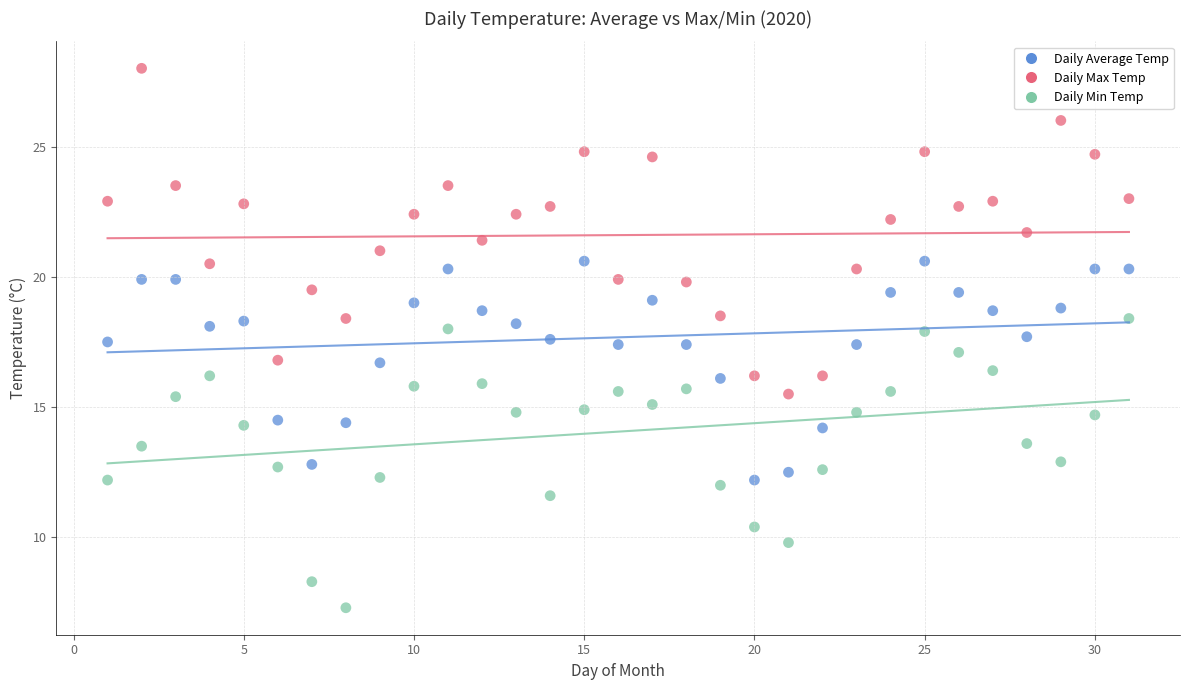

Which series has the widest spread of Y values?

Daily Max Temp